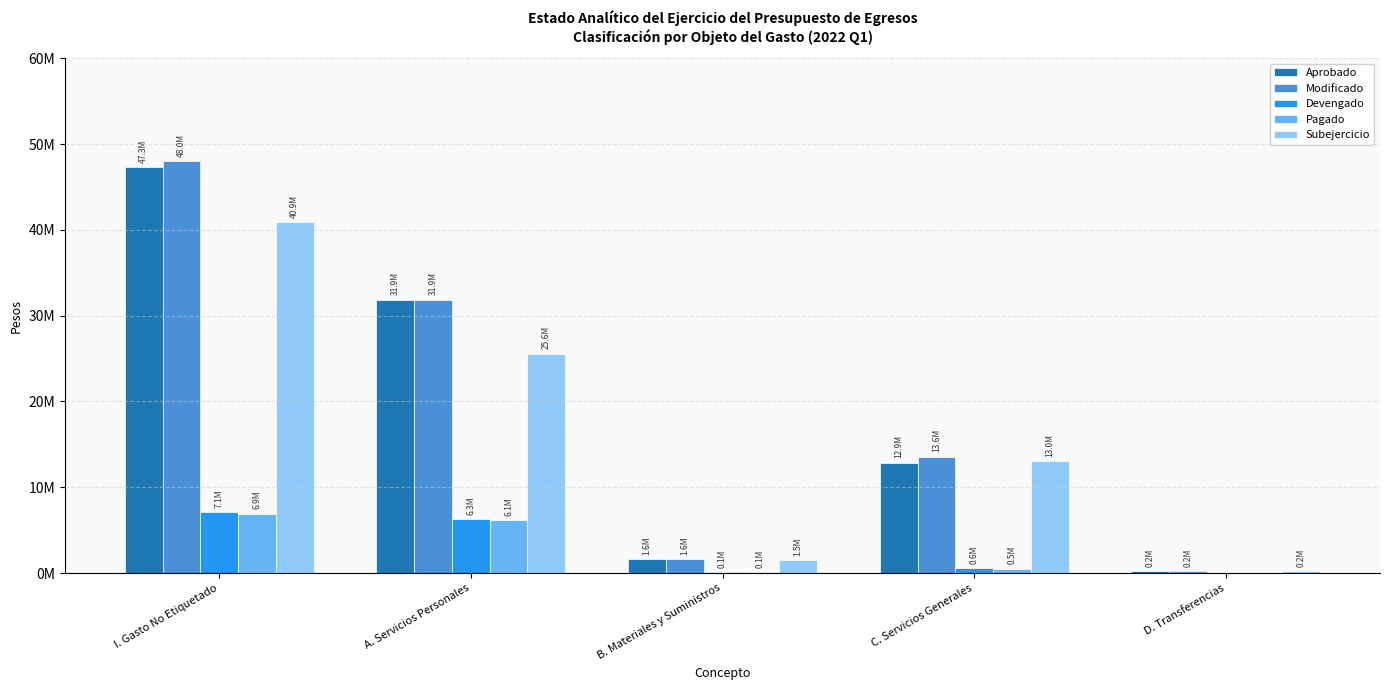

What is the difference between the highest and lowest values at B. Materiales y Suministros?

1487804.0